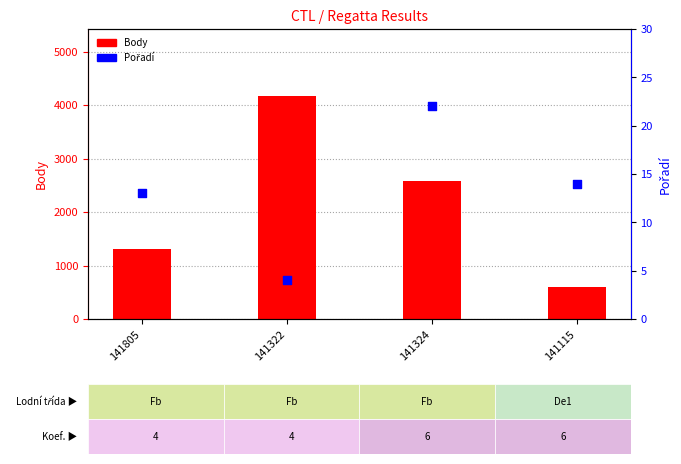

Which series has the largest total across all categories?

Body